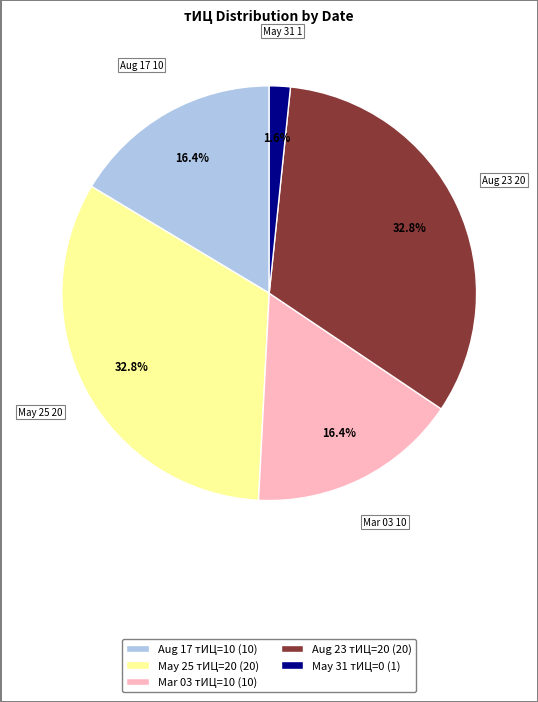

Is May 31 тИЦ=0 (1) the majority of the pie?

No